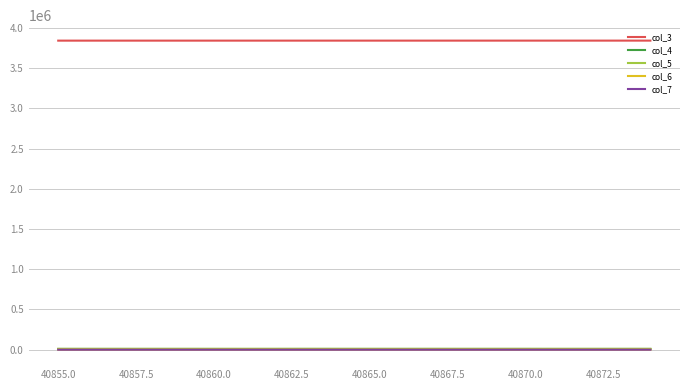

True or false: col_6 and col_5 cross at least once.

False